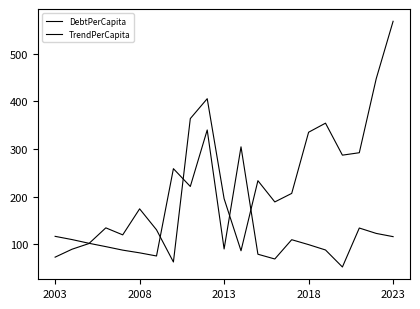

How many lines are shown in the chart?

2